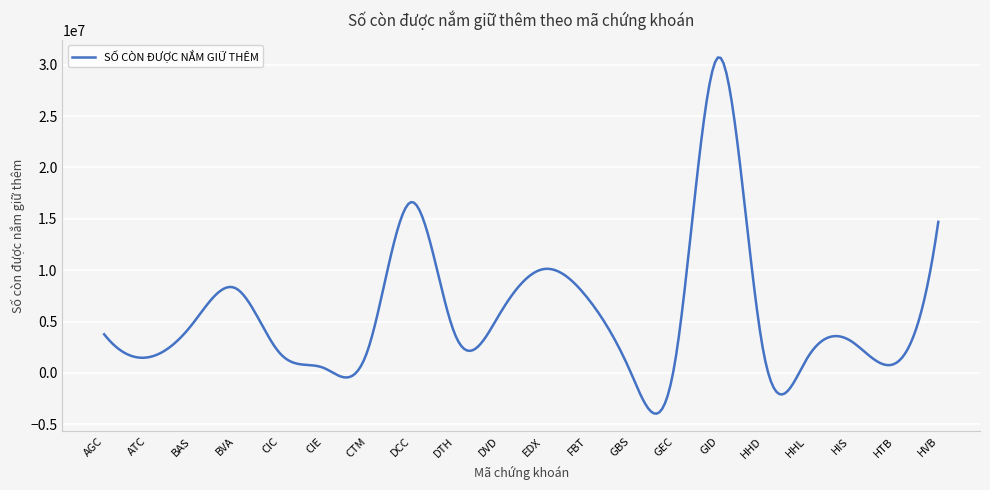

What is the minimum value shown in the chart?

-3965898.6